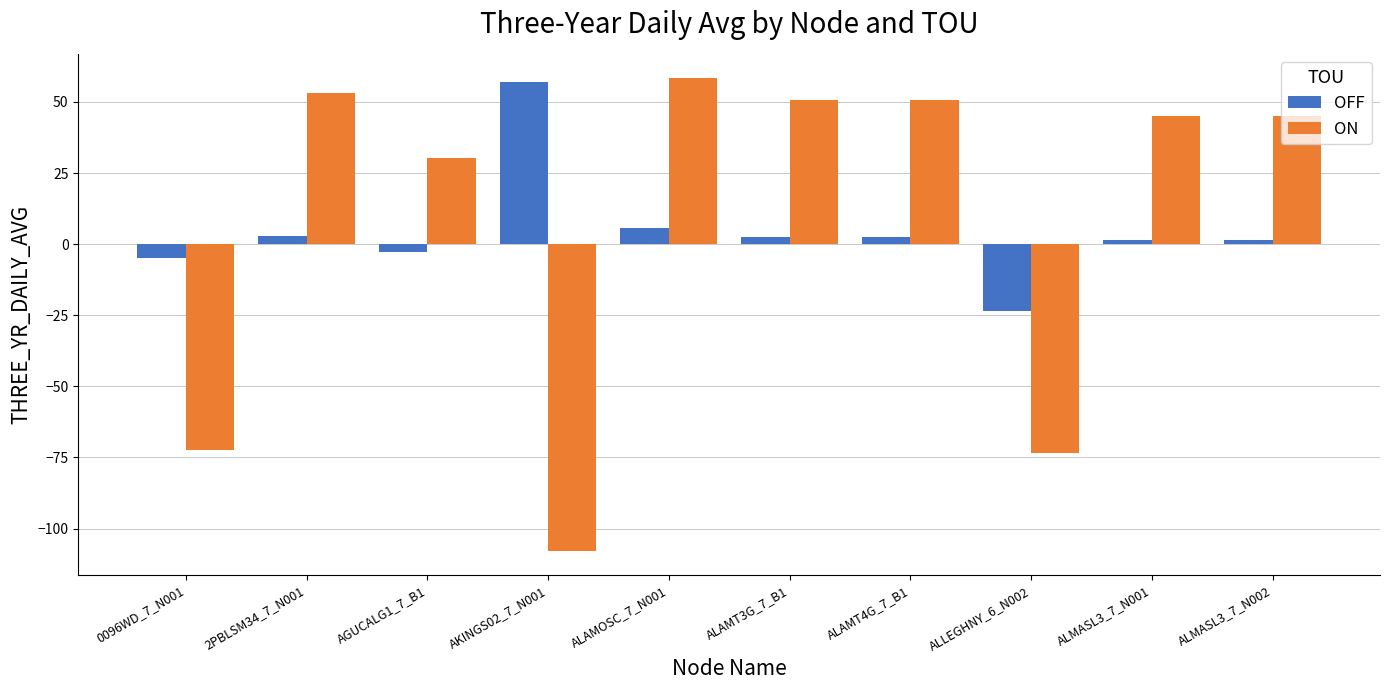

At which label does ON reach its peak?

ALAMOSC_7_N001